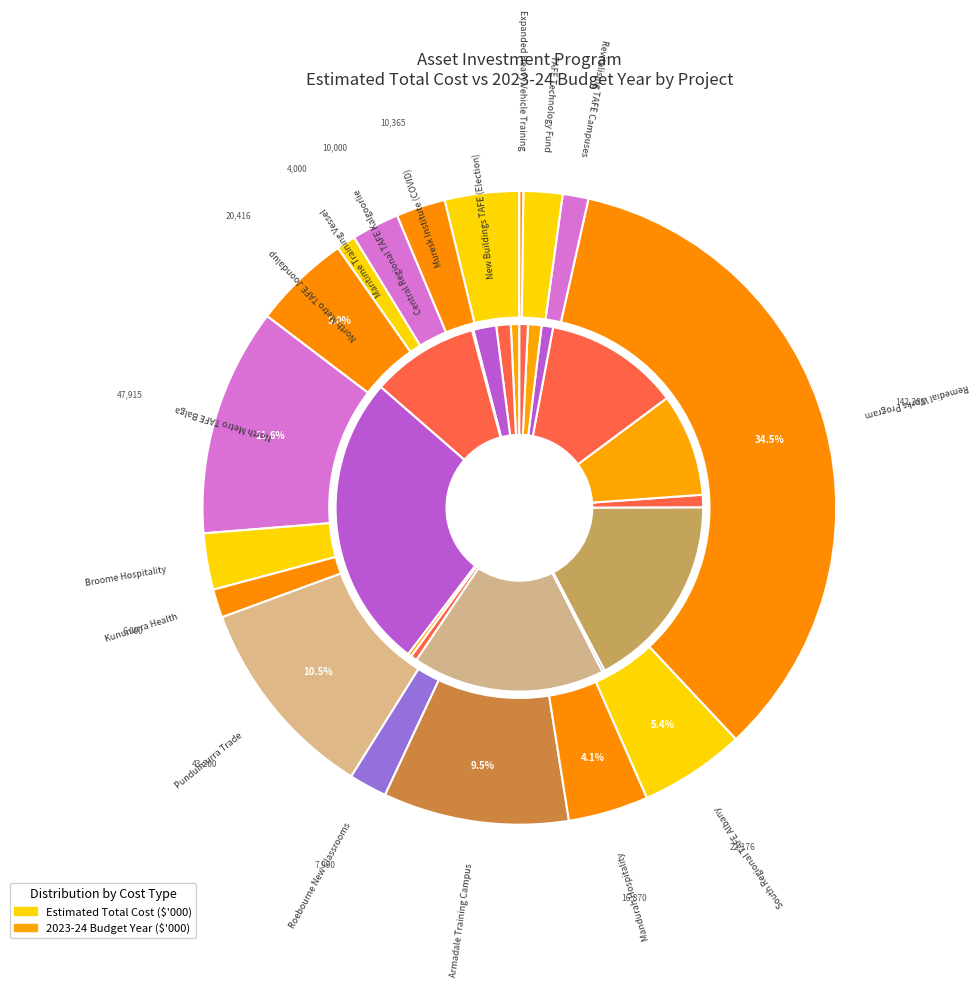

Is 13 the majority of the pie?

No